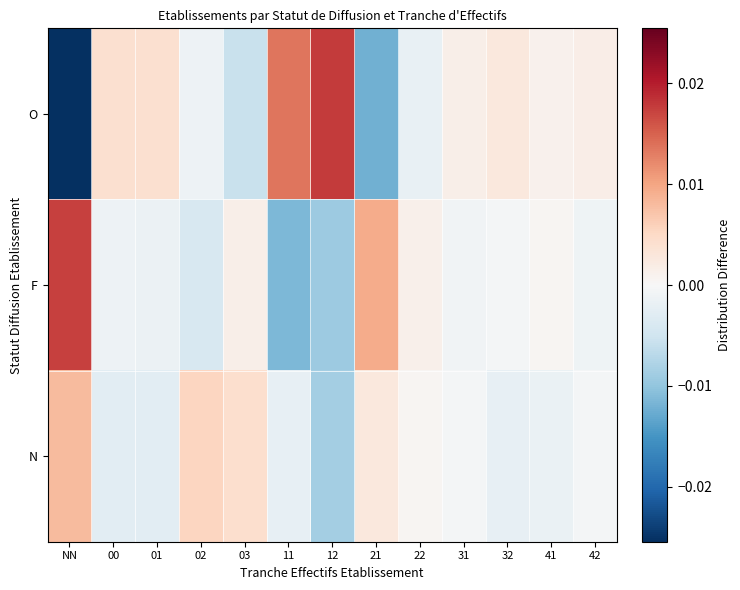

Which has a higher value, NN or 42?

42